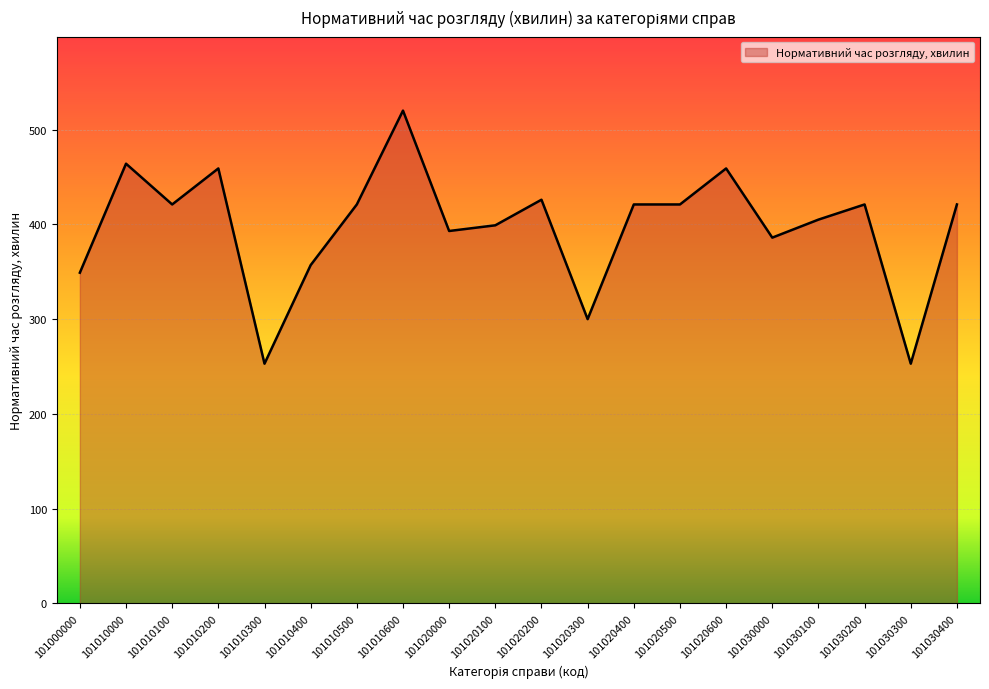

What is the sum of the values at 101020200 and 101020100?

825